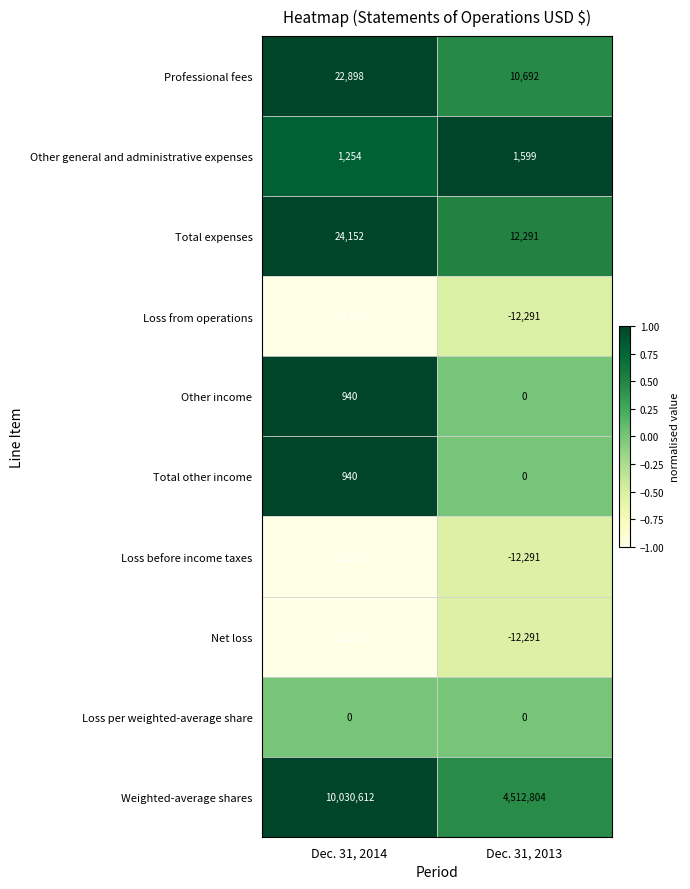

What is the smallest value displayed?

-24152